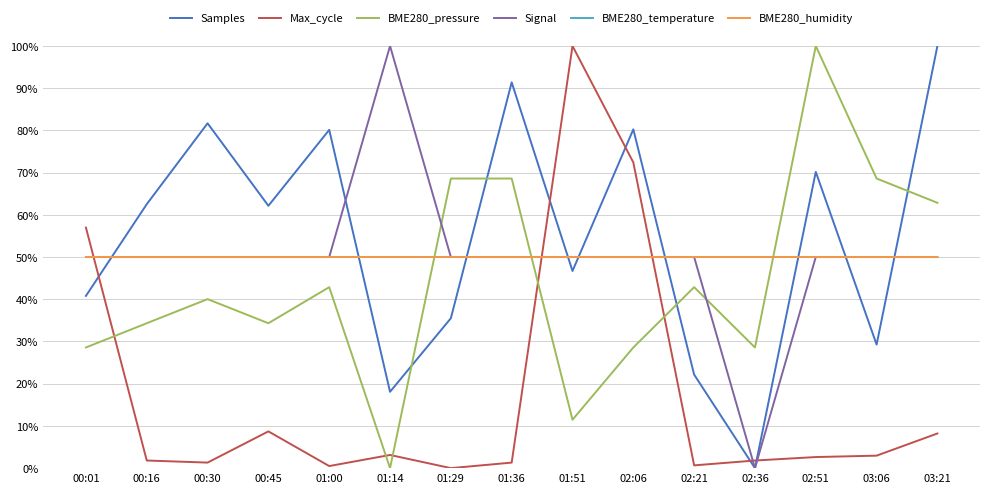

The Samples series shows 100.0 at 03:21. True or false?

True